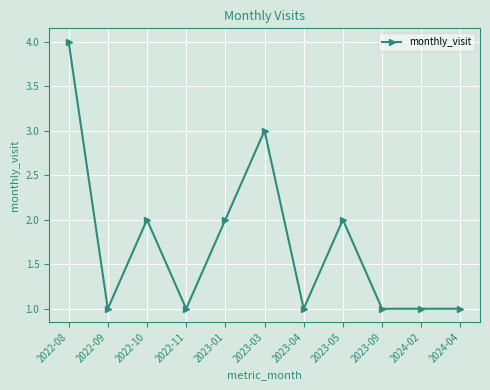

The chart shows a value of 0 at 2022-11. True or false?

False